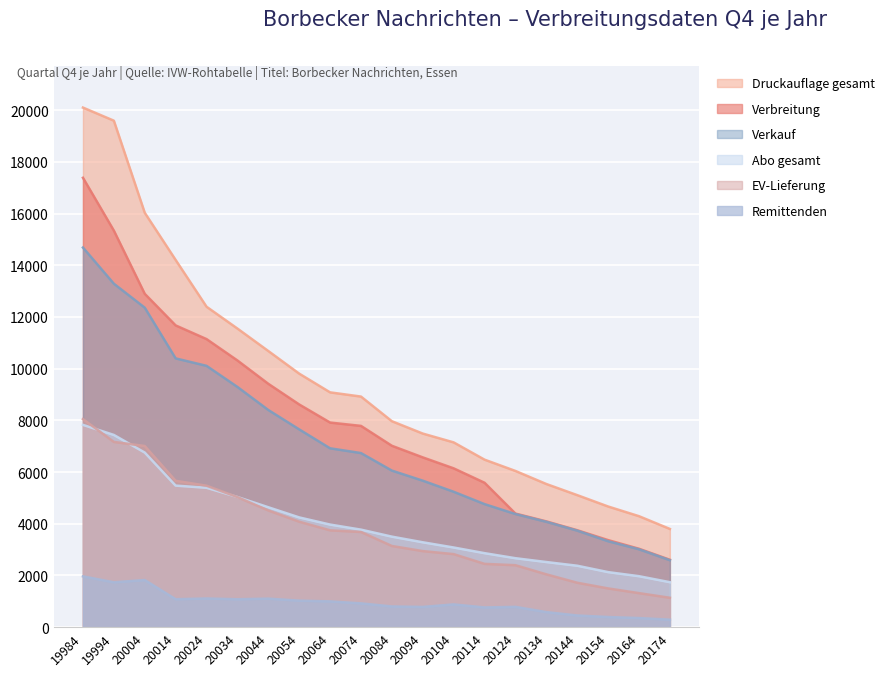

Reading left to right, what are all the values shown in this chart?

Verbreitung: 17384	15341	12896	11674	11145	10318	9415	8616	7916	7787	7018	6569	6145	5588	4395	4093	3751	3369	3034	2608
Verkauf: 14685	13287	12360	10398	10110	9294	8402	7652	6920	6736	6058	5668	5239	4761	4377	4077	3735	3325	3014	2590
Druckauflage gesamt: 20100	19593	16031	14206	12397	11552	10683	9808	9084	8921	7968	7490	7149	6481	6044	5539	5109	4669	4294	3801
Abo gesamt: 7826	7437	6755	5477	5393	5037	4640	4247	3970	3774	3503	3285	3083	2864	2669	2521	2378	2131	1973	1741
EV-Lieferung: 8050	7167	7009	5663	5474	5033	4516	4081	3747	3683	3142	2944	2827	2450	2398	2045	1720	1500	1318	1138
Remittenden: 1967	1737	1824	1082	1111	1081	1105	1027	998	922	802	784	882	764	787	584	453	394	354	291